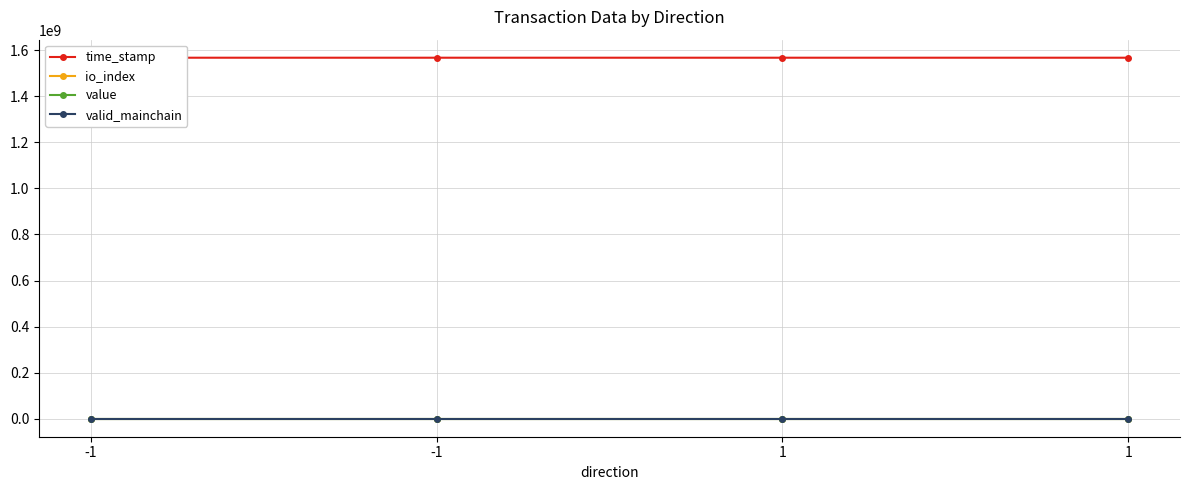

Between 1 and 1, which series saw the biggest shift?

value